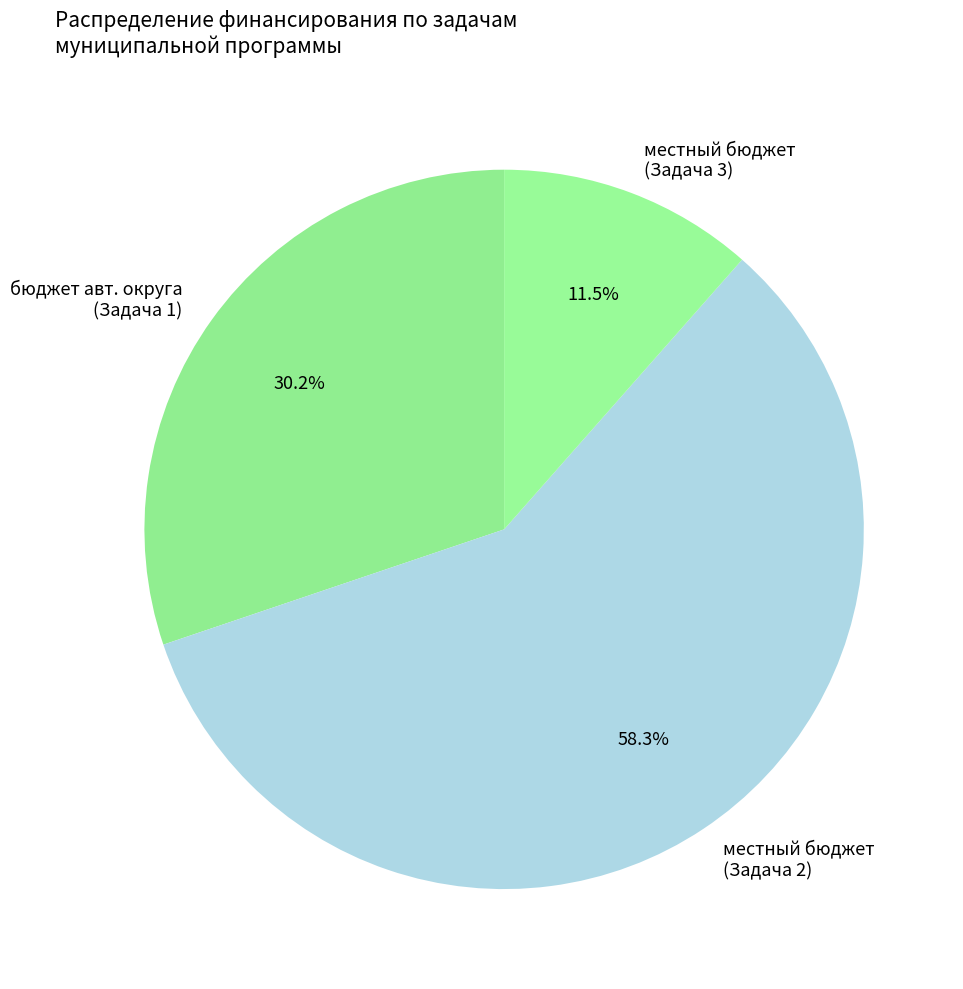

What is the total percentage of бюджет авт. округа (Задача 1) and местный бюджет (Задача 3)?

41.7%